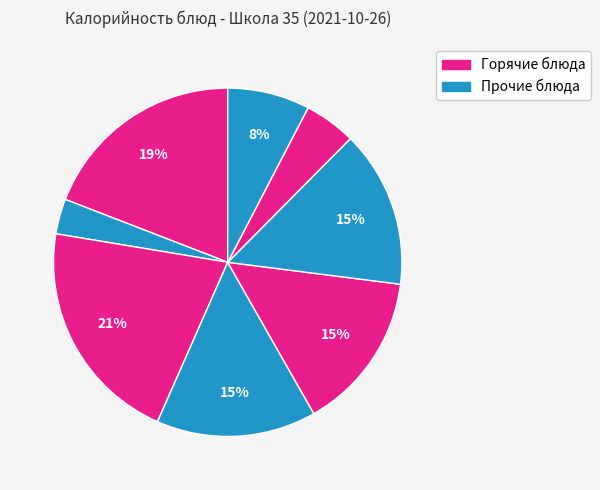

How many segments does this pie chart have?

8